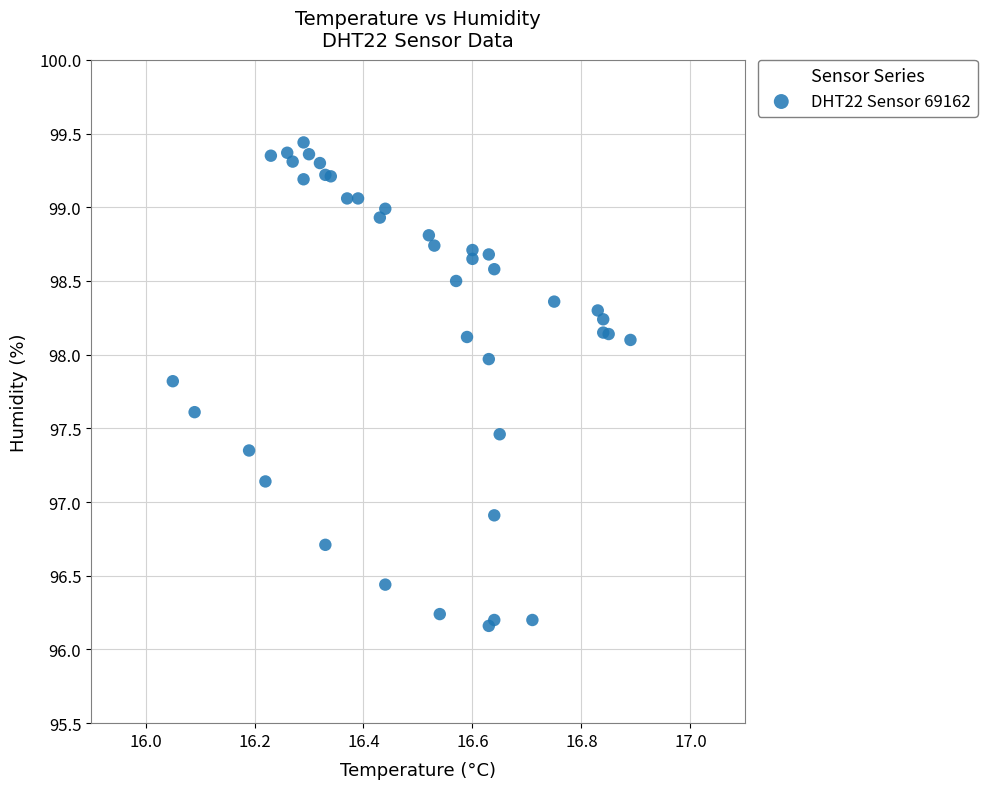

What Y value in the scatter plot is closest to 97?

96.9